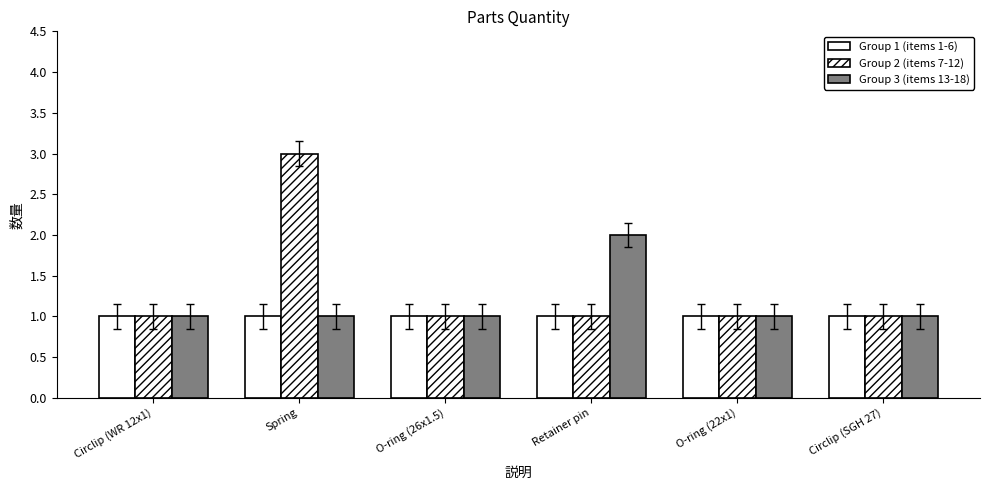

Rank the series by their average value, from highest to lowest.

Group 2 (items 7-12), Group 3 (items 13-18), Group 1 (items 1-6)